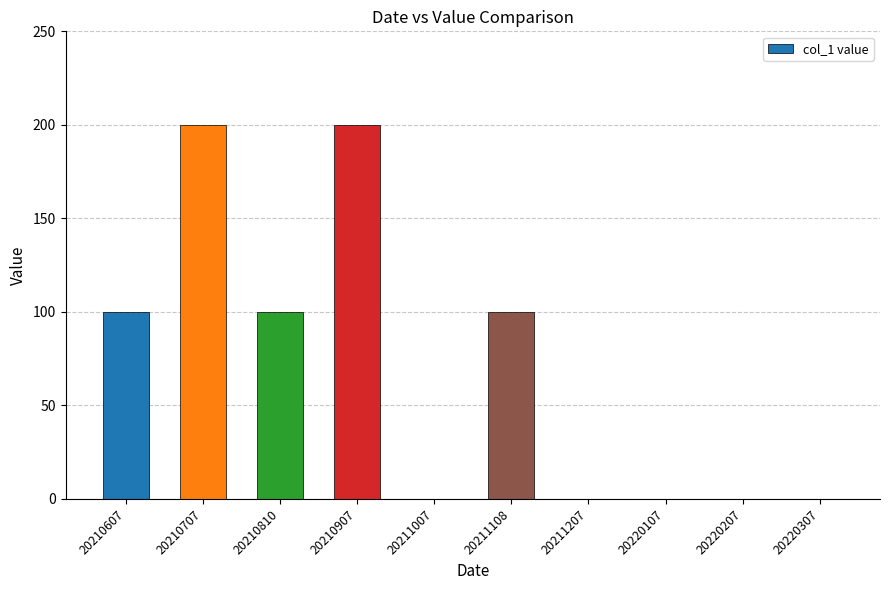

Is it true that the value at 20220107 is 104?

False